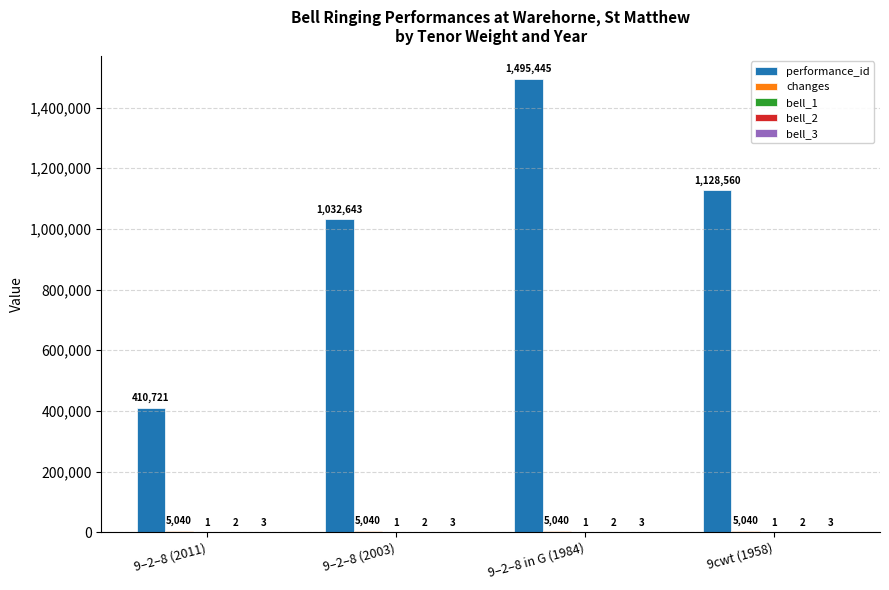

How many groups of bars are there?

4